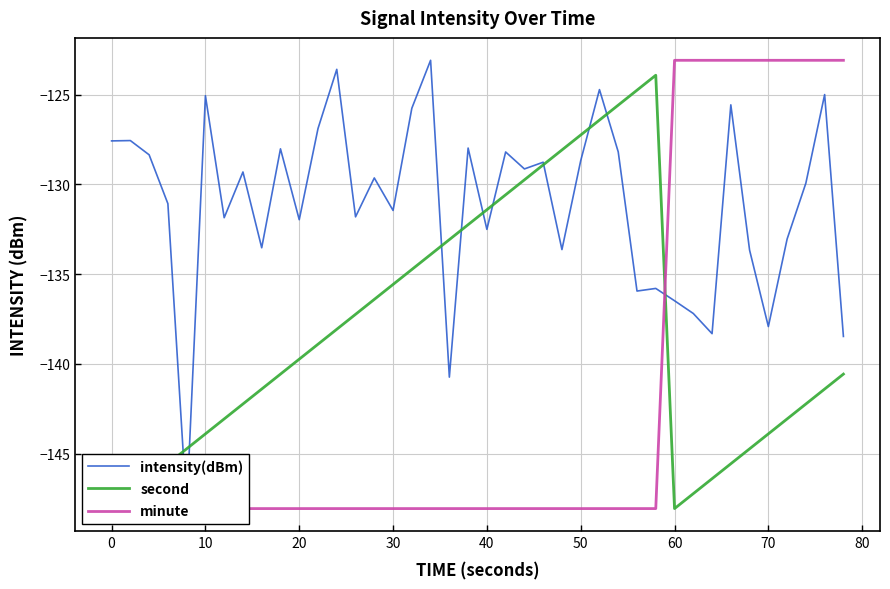

At how many categories does at least one series exceed -131?

31